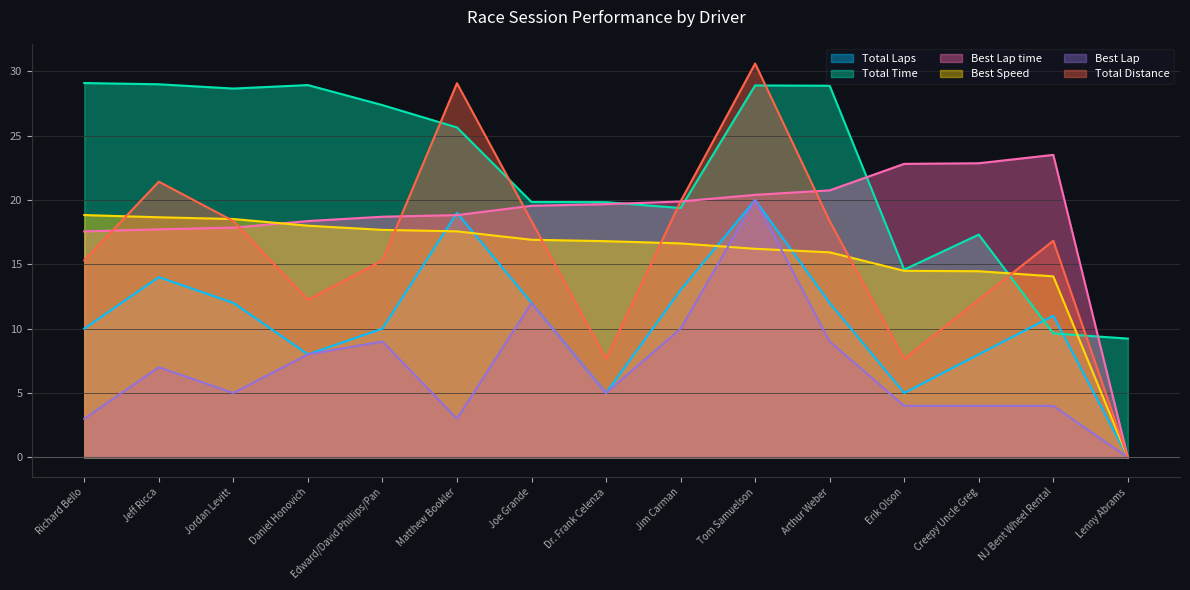

What is the highest value of the Total Distance series?

30.6